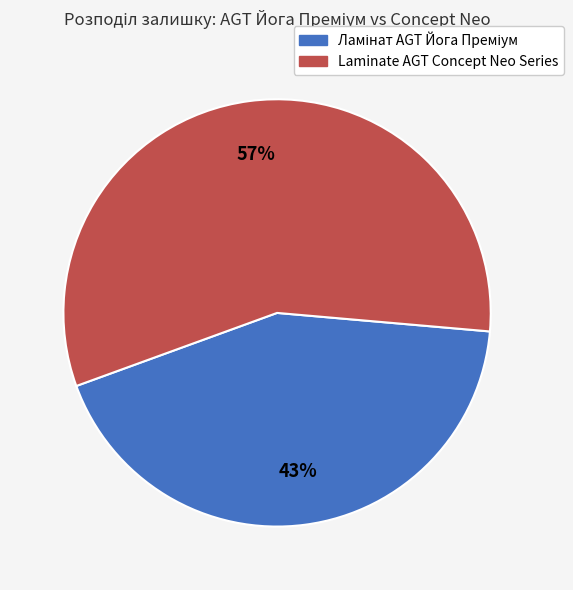

Does any single category account for the majority?

Yes